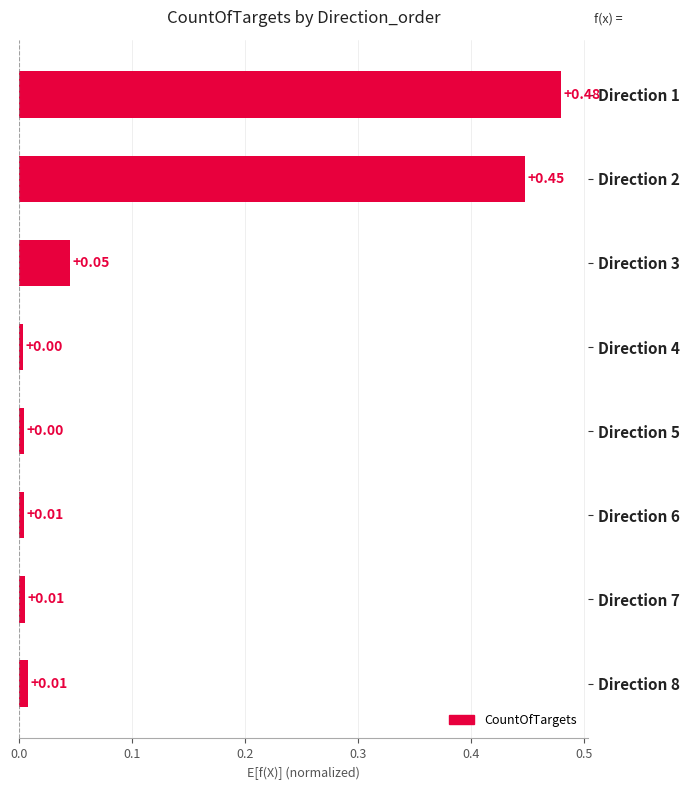

Between Direction 8 and Direction 1, which is larger?

Direction 1